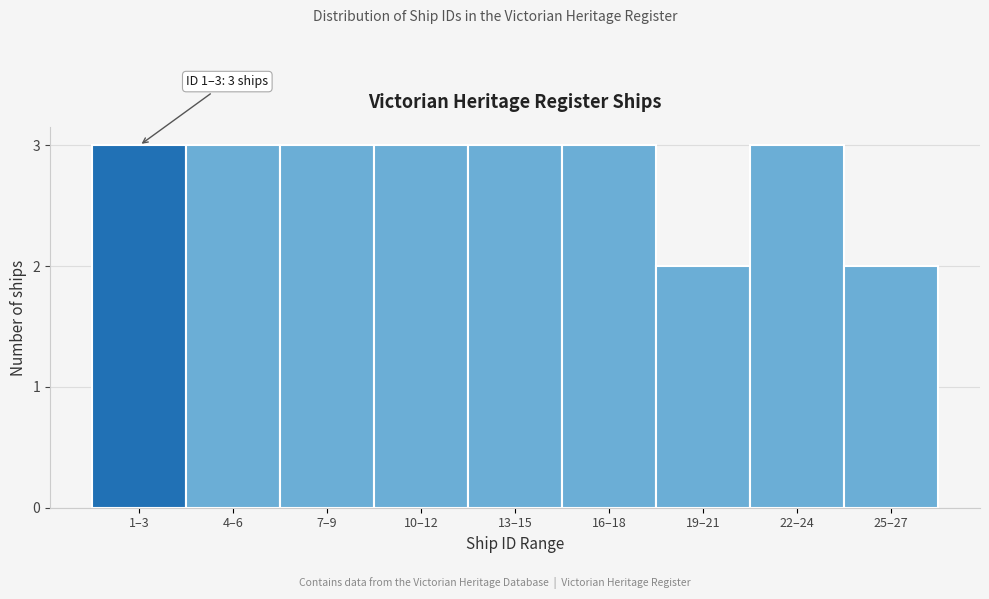

Reading right to left, what are all the values shown in this chart?

25–27=2	22–24=3	19–21=2	16–18=3	13–15=3	10–12=3	7–9=3	4–6=3	1–3=3